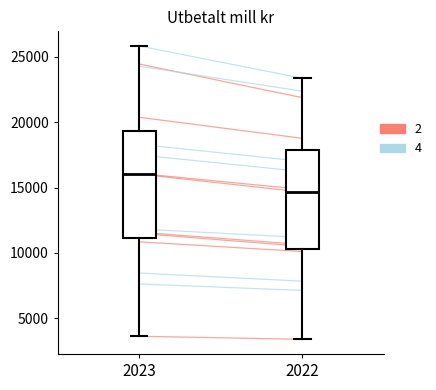

Which box has the highest median line?

2023